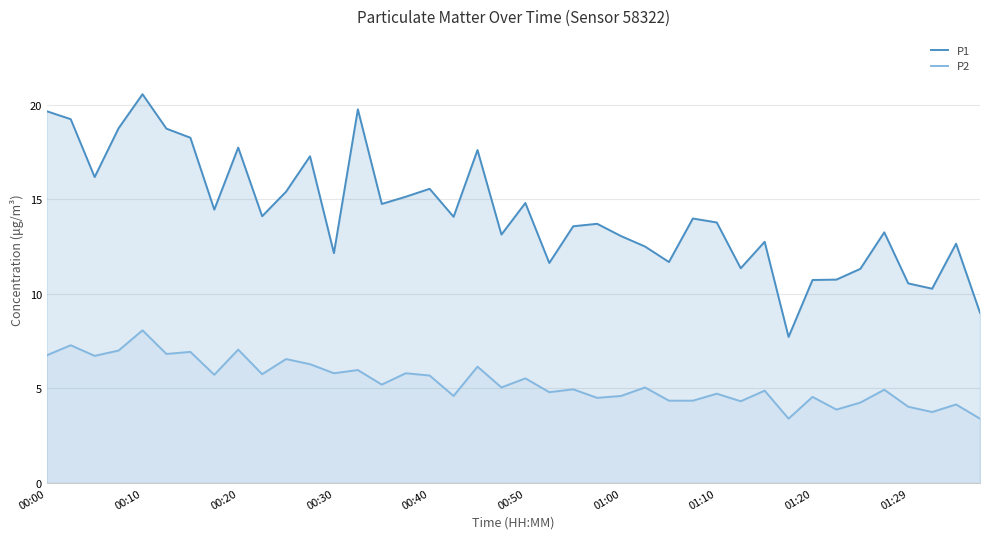

Read the P1 value at 22.

13.6